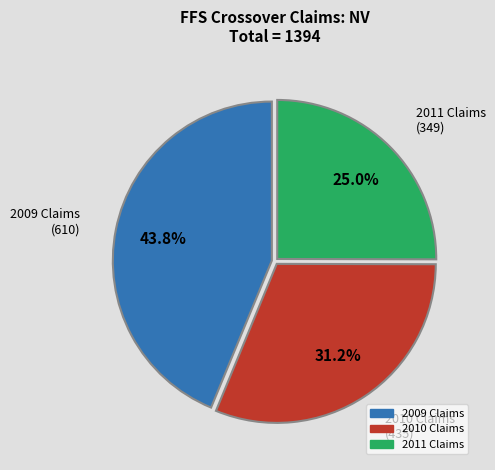

Combined, what portion of the pie is 2011 Claims and 2009 Claims?

68.8%